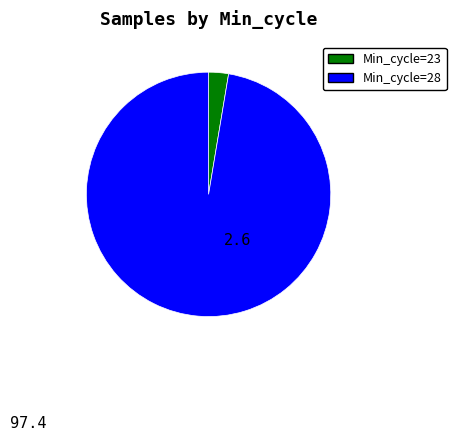

How many segments does this pie chart have?

2